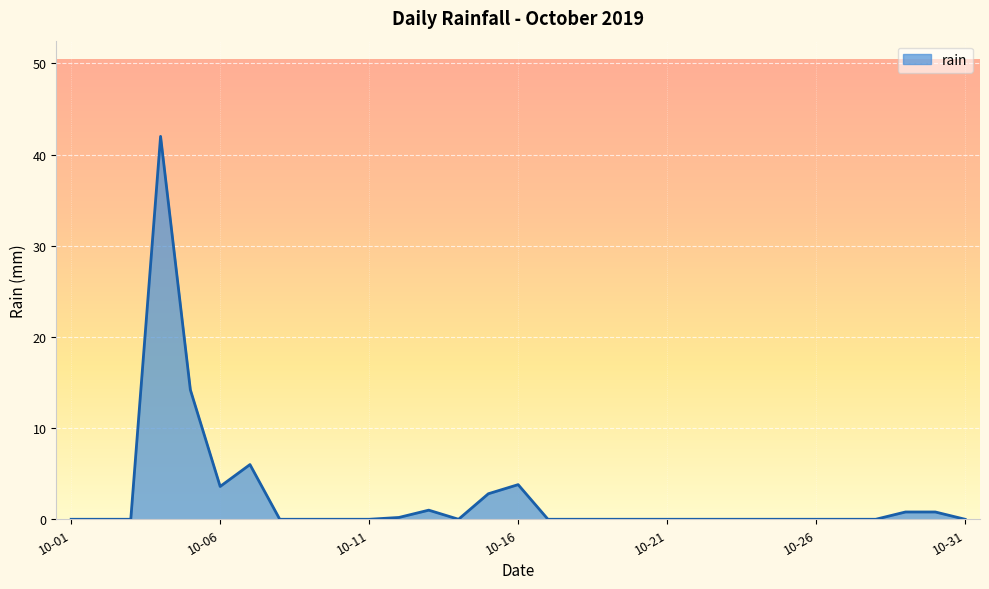

What is the difference between the maximum and minimum values?

42.0